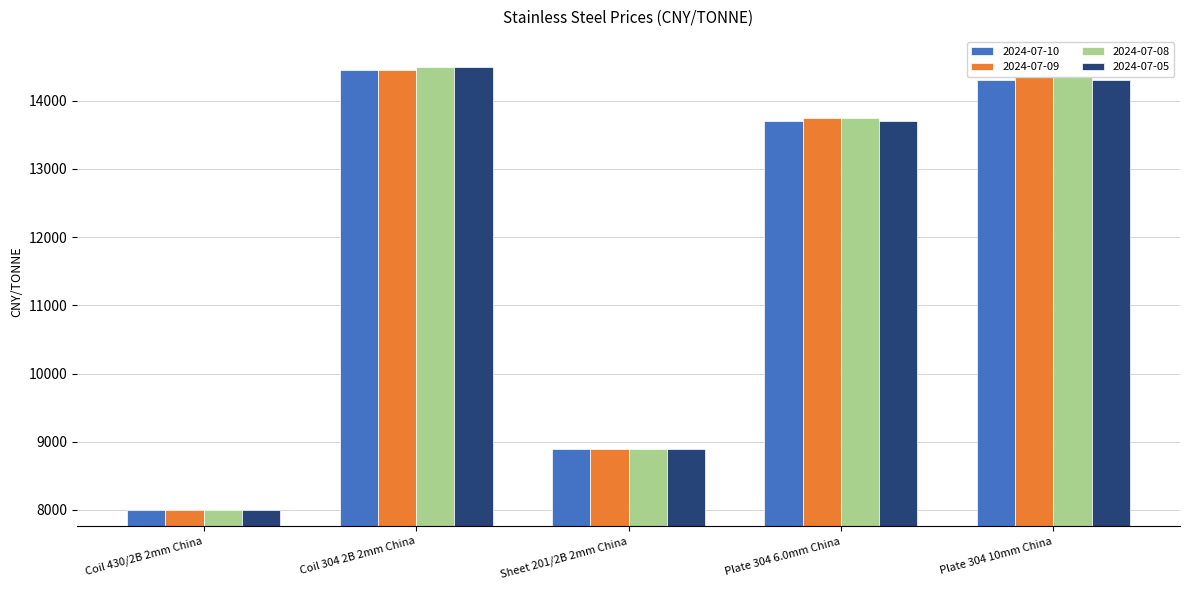

The value of 2024-07-08 at Plate 304 10mm China is 14350. True or false?

True